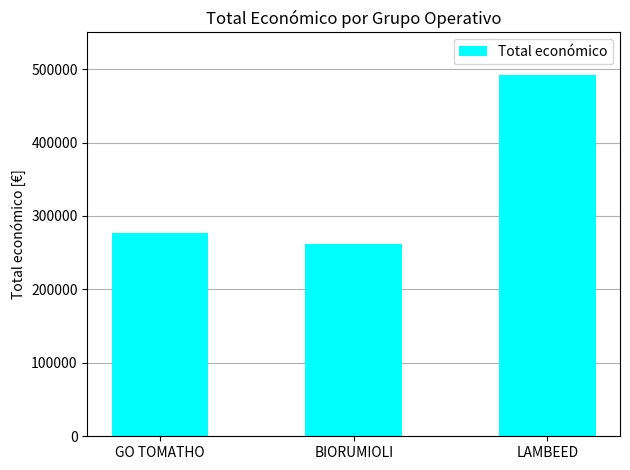

Is it true that the value at BIORUMIOLI is 74571?

False